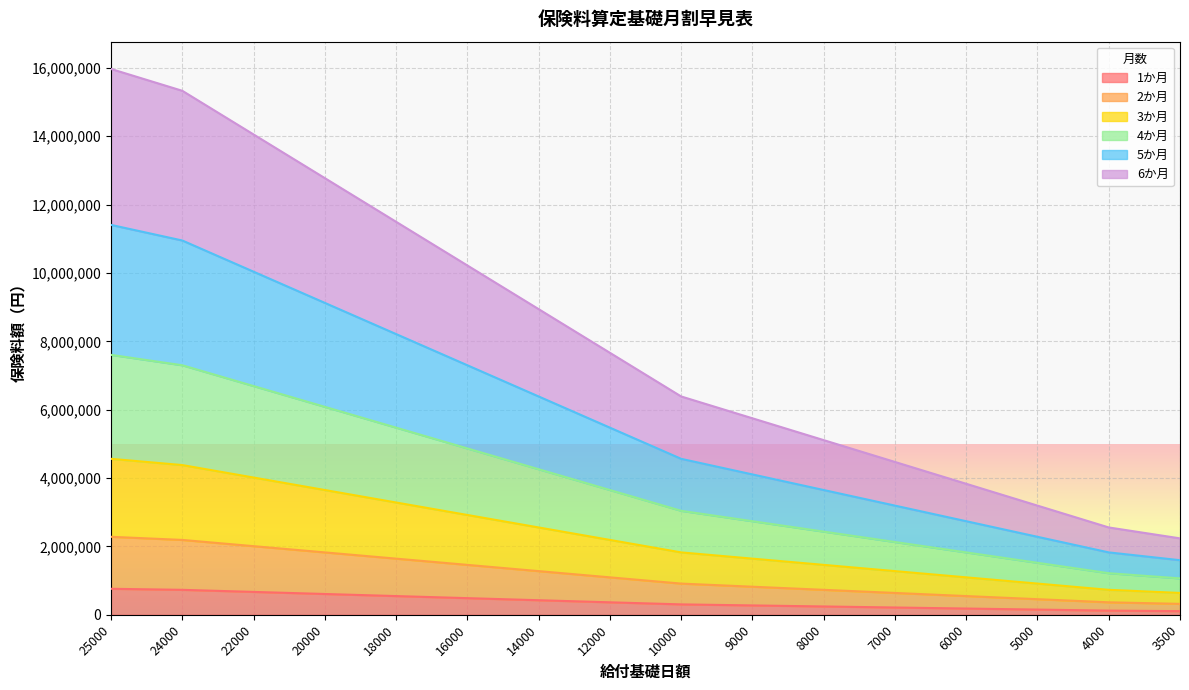

List the labels in order of 3か月 value, largest first.

25000, 24000, 22000, 20000, 18000, 16000, 14000, 12000, 10000, 9000, 8000, 7000, 6000, 5000, 4000, 3500